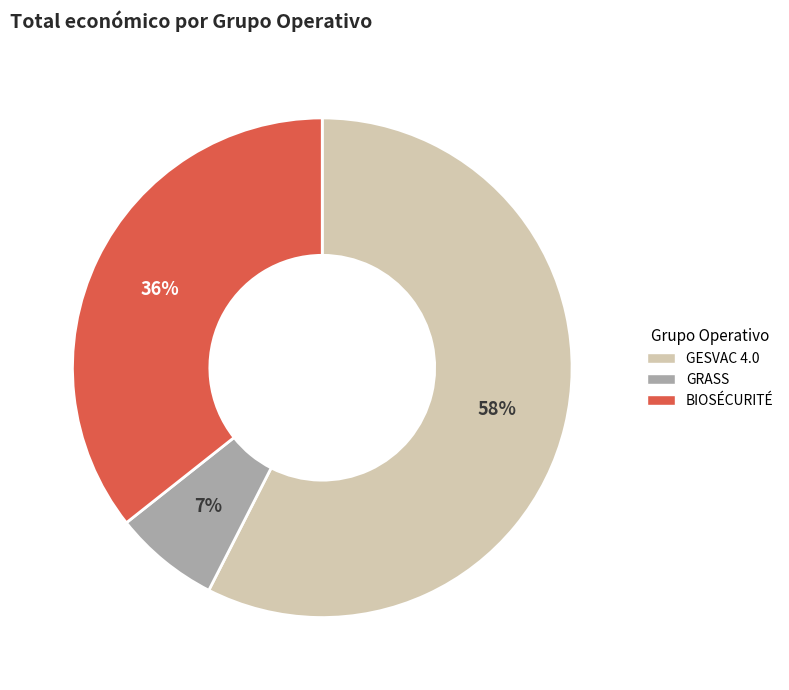

Is there any slice that represents more than half of the pie?

Yes